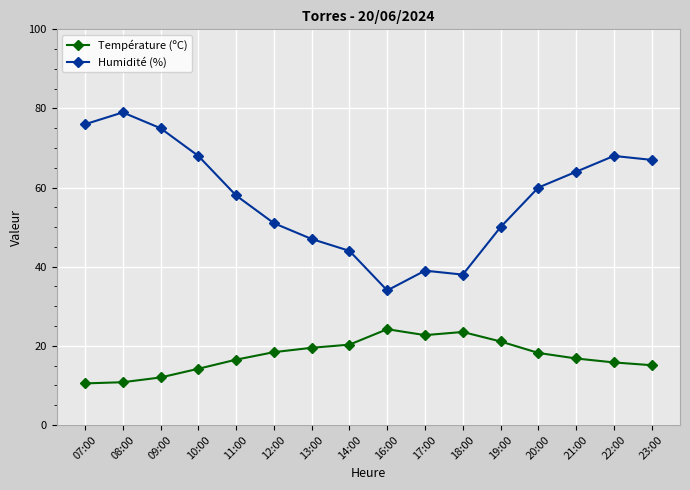

Which series changed the most between 13:00 and 17:00?

Humidité (%)